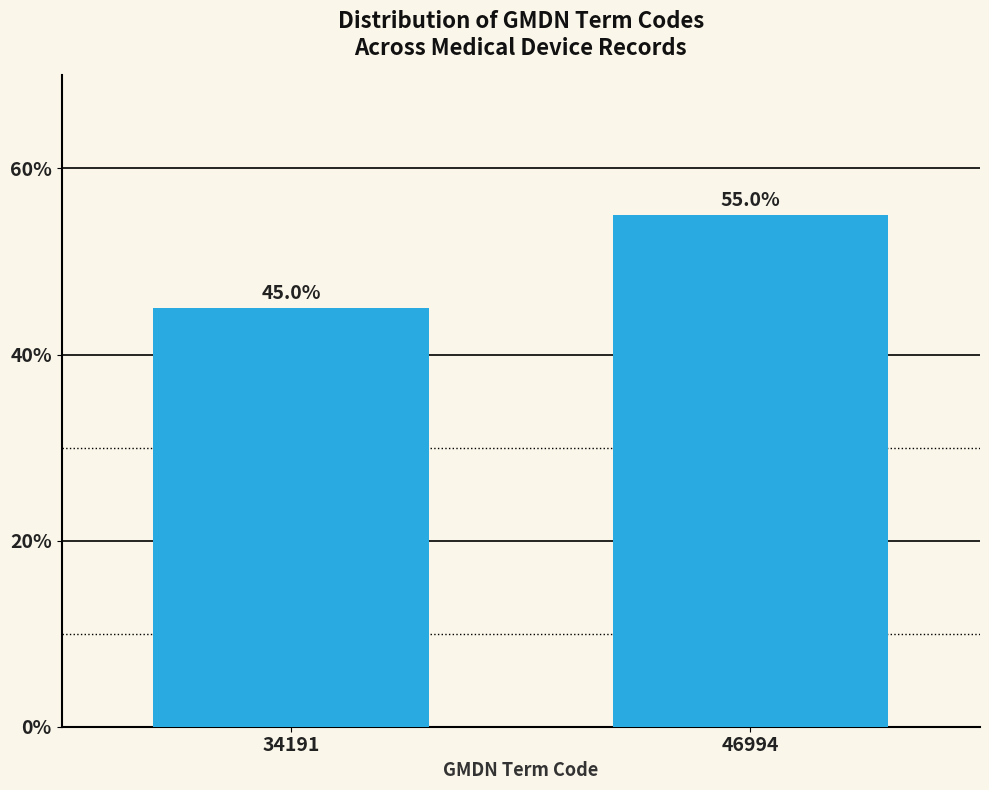

Reading left to right, what are all the values shown in this chart?

45.0	55.0